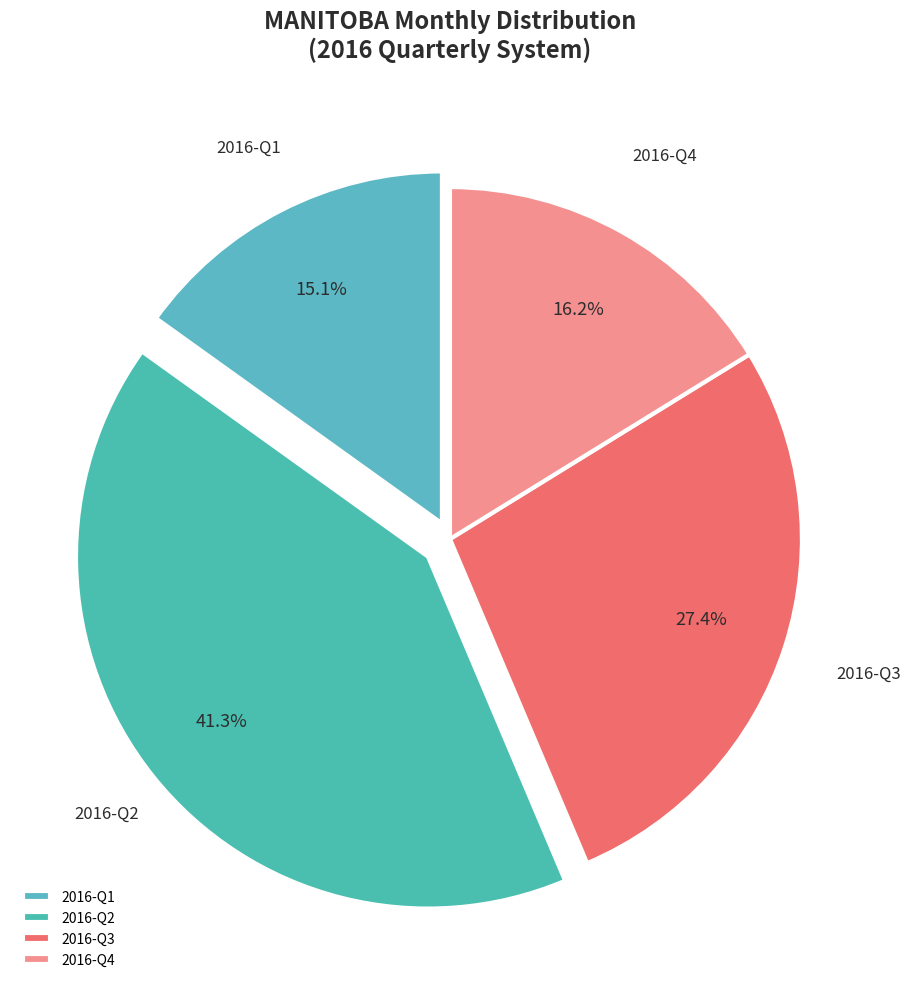

Between 2016-Q2 and 2016-Q3, which is larger?

2016-Q2